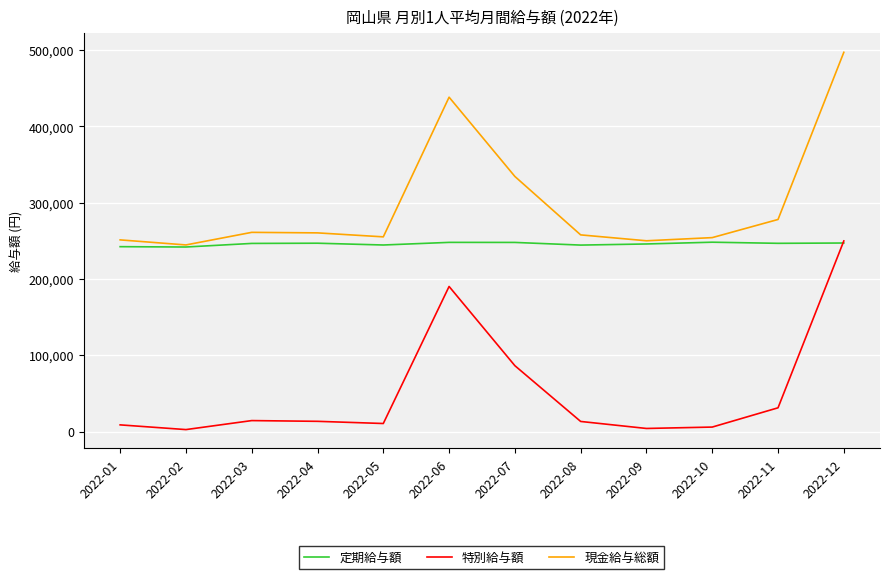

Which series has the widest spread of values?

現金給与総額